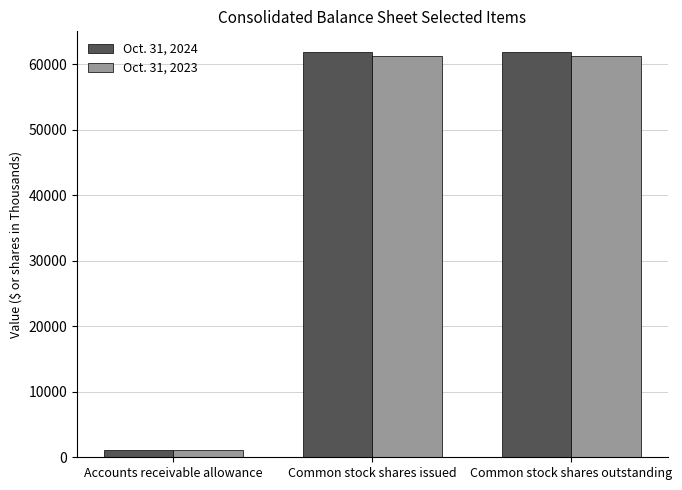

What is the approximate value of Oct. 31, 2024 at Common stock shares outstanding?

61949